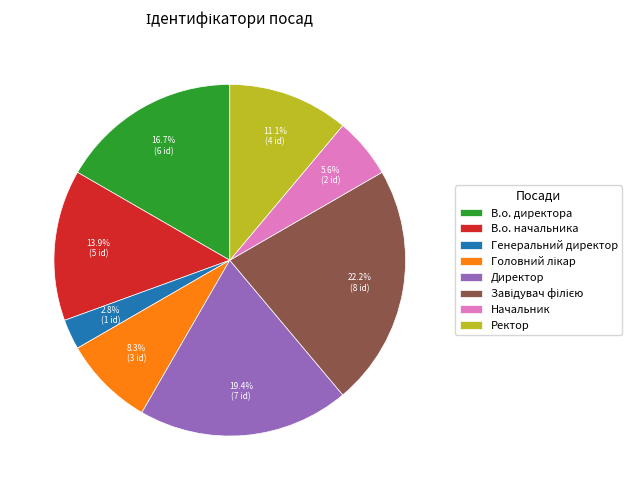

Is there any slice that represents more than half of the pie?

No